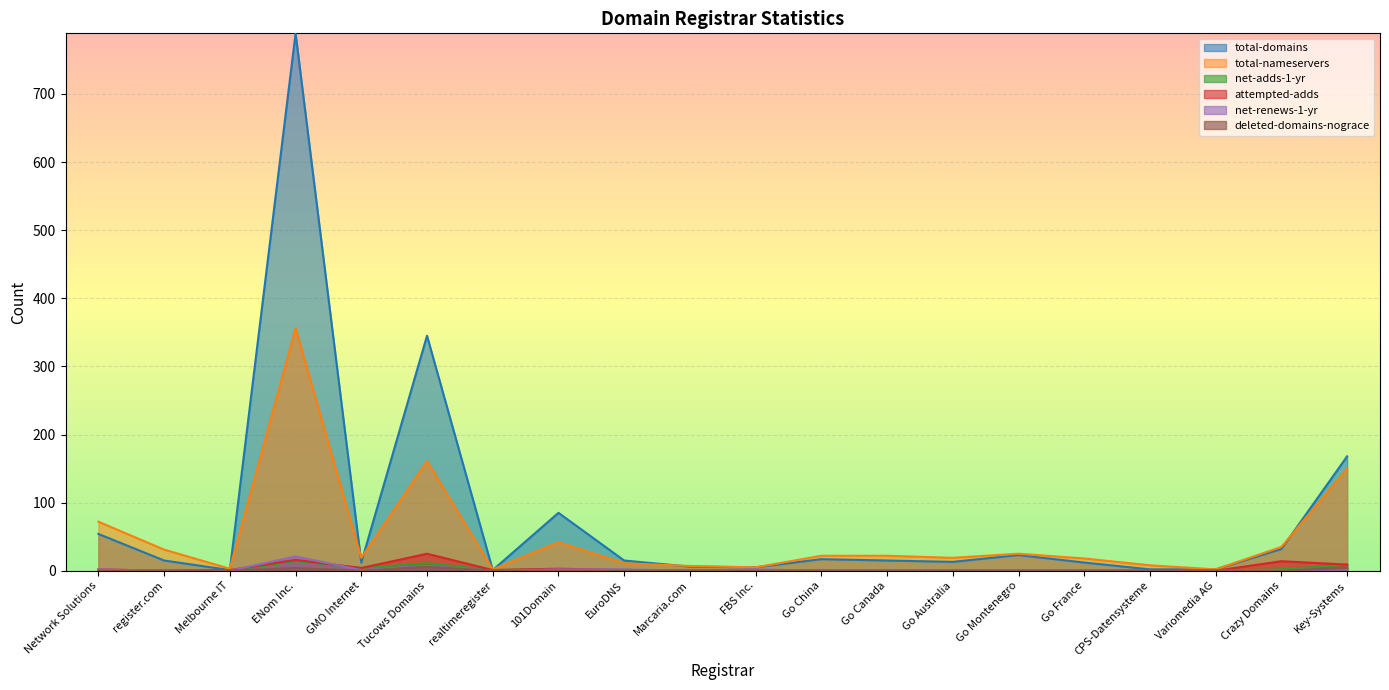

What are all the series names shown in the legend?

total-domains, total-nameservers, net-adds-1-yr, attempted-adds, net-renews-1-yr, deleted-domains-nograce